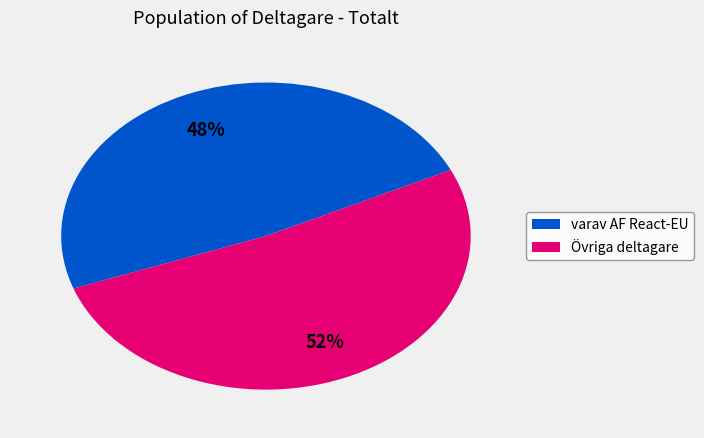

Does any single category account for the majority?

Yes